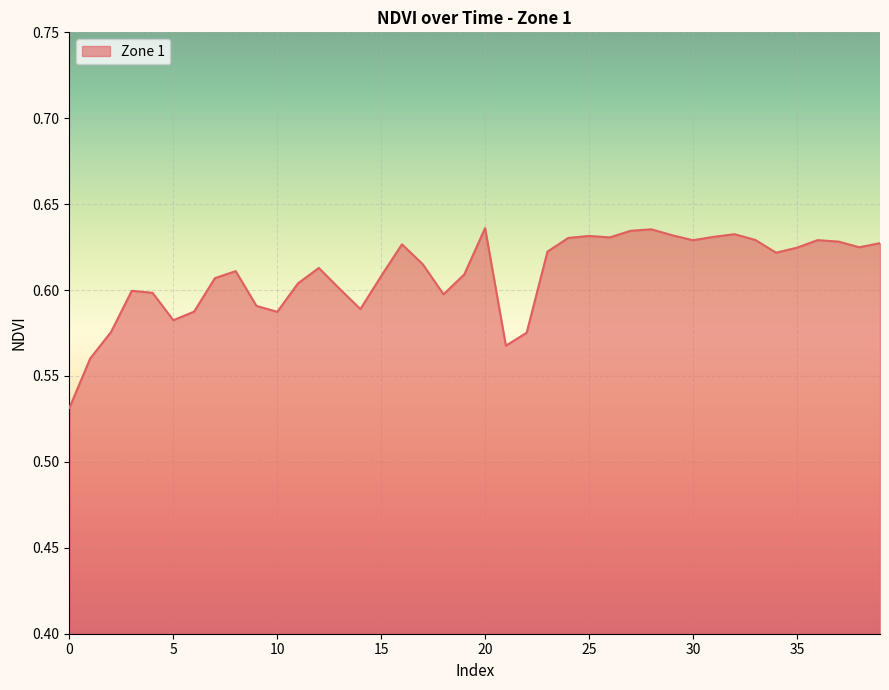

Does the chart have visible grid lines?

Yes